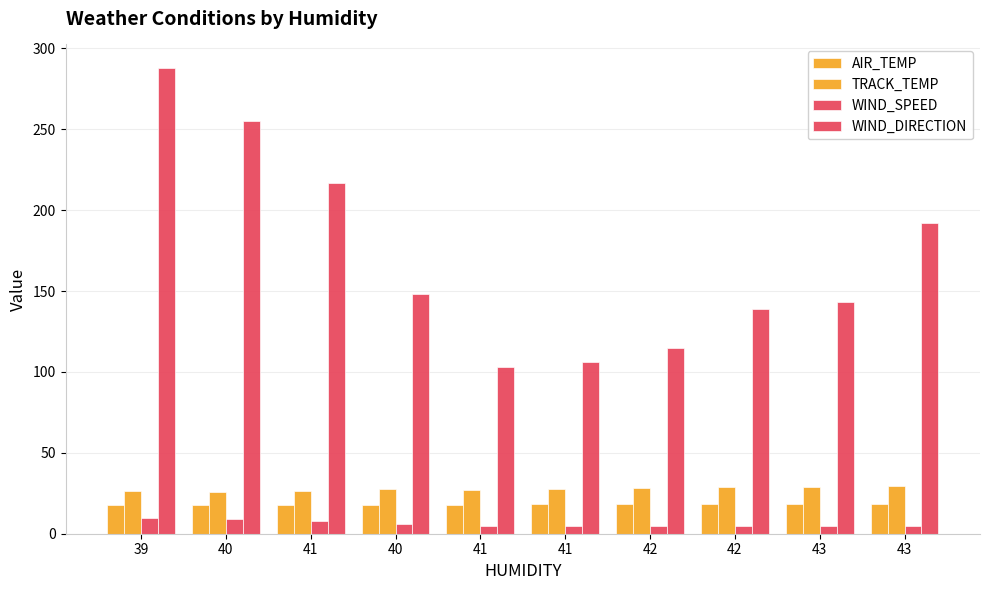

What is the label of the 8th bar from the right?

41